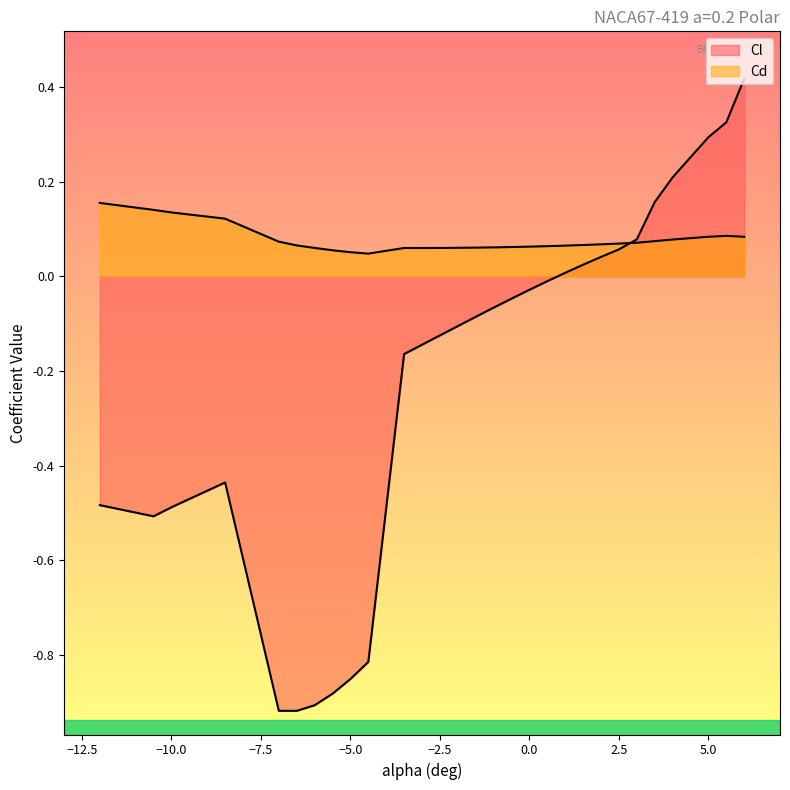

The Cl series shows -0.1 at -2. True or false?

True